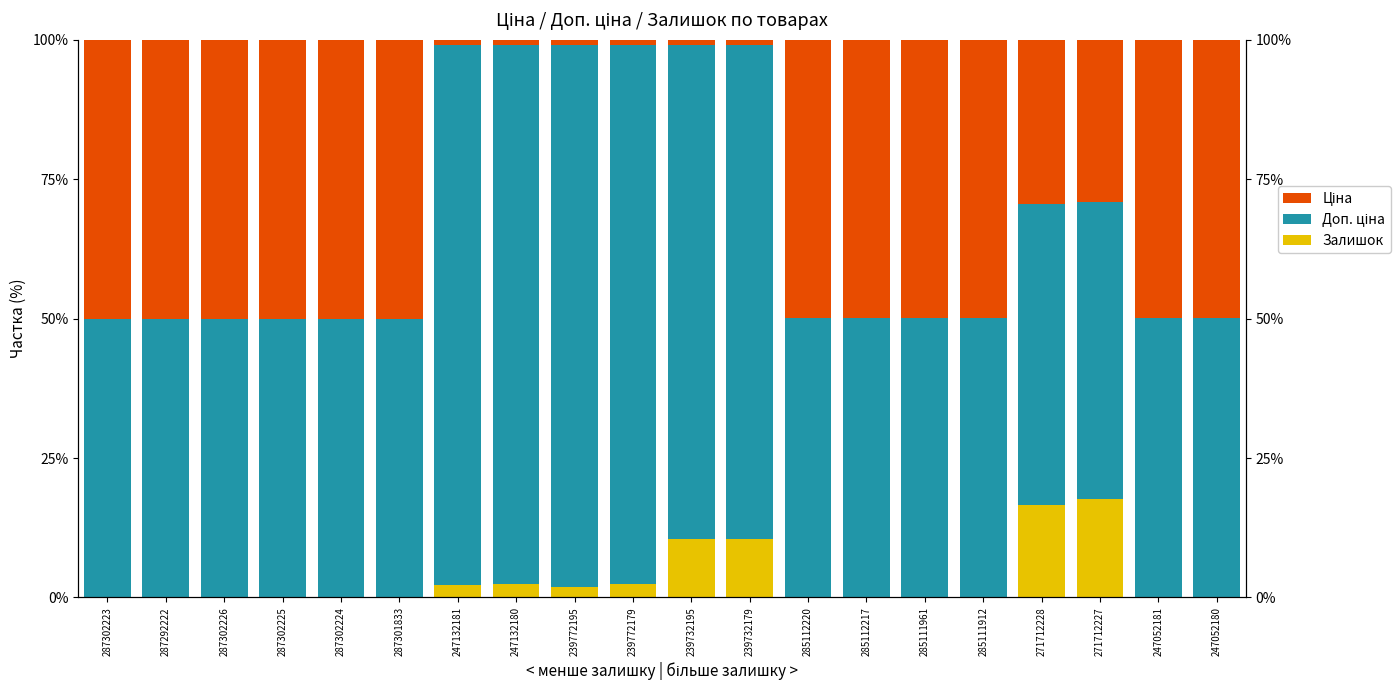

List the labels in order of Ціна value, largest first.

287301833, 287302226, 287302224, 287292222, 287302223, 287302225, 285111912, 285112220, 285112217, 285111961, 247052181, 247052180, 271712228, 271712227, 239772195, 247132181, 247132180, 239772179, 239732195, 239732179